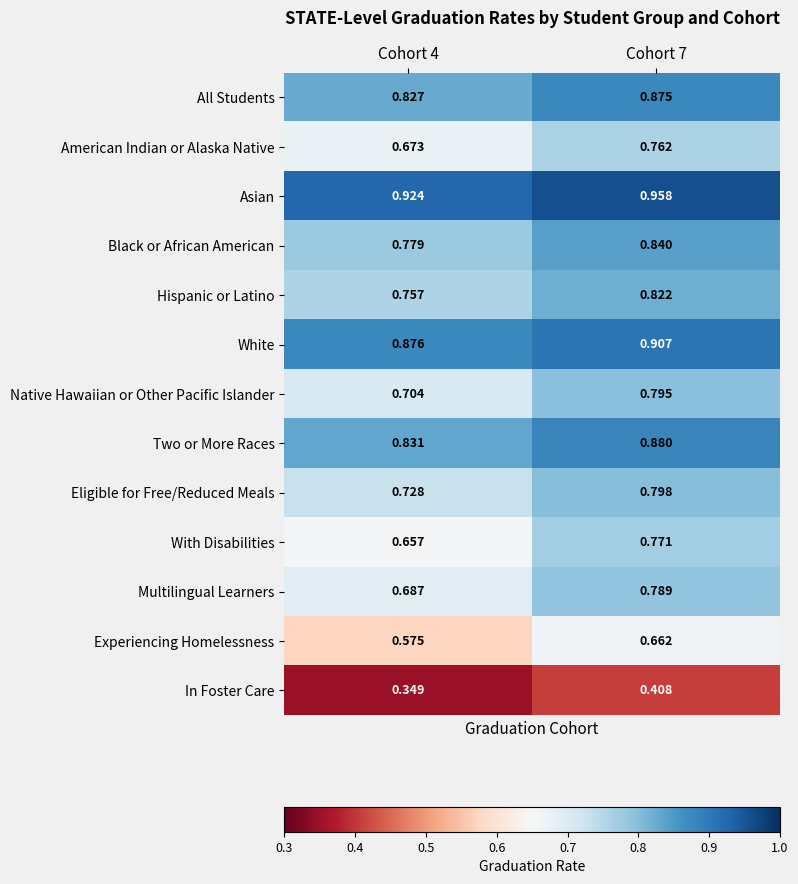

At Cohort 4, list the series in order from smallest to largest.

In Foster Care, Experiencing Homelessness, With Disabilities, American Indian or Alaska Native, Multilingual Learners, Native Hawaiian or Other Pacific Islander, Eligible for Free/Reduced Meals, Hispanic or Latino, Black or African American, All Students, Two or More Races, White, Asian